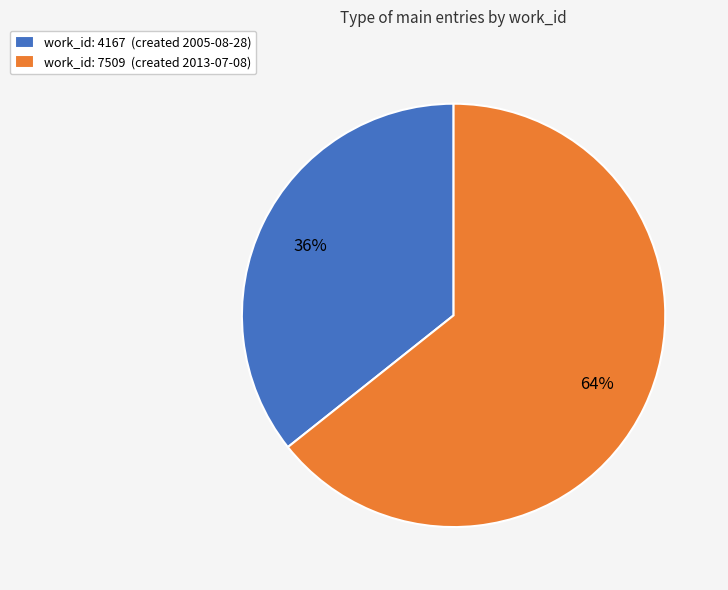

Is there a majority slice in this chart?

Yes